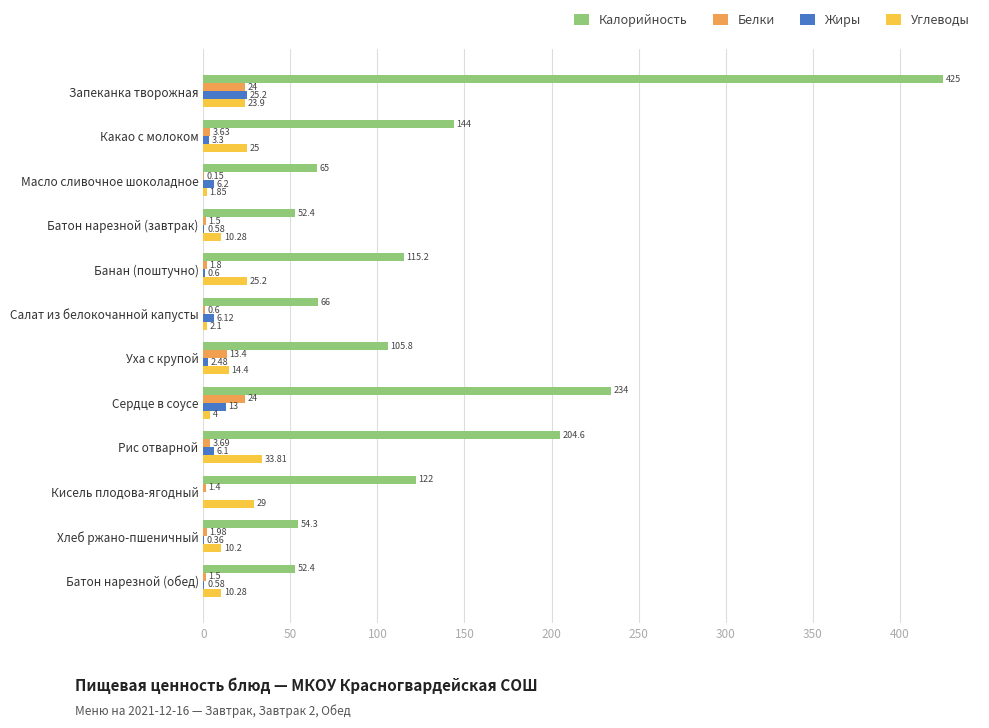

Between Банан (поштучно) and Сердце в соусе, which series saw the biggest shift?

Калорийность